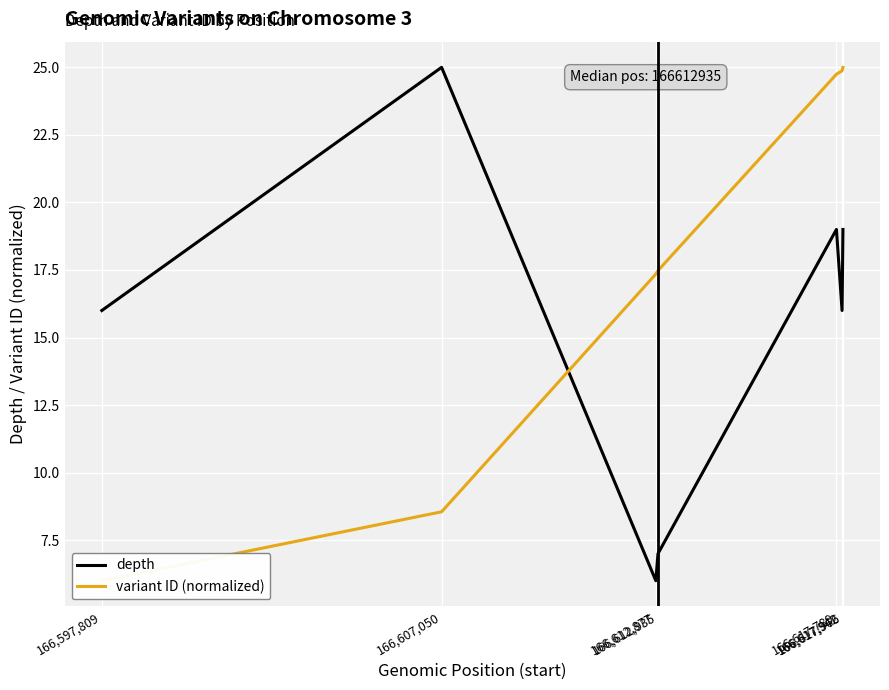

What is the total value across all series at 166,607,050?

33.6